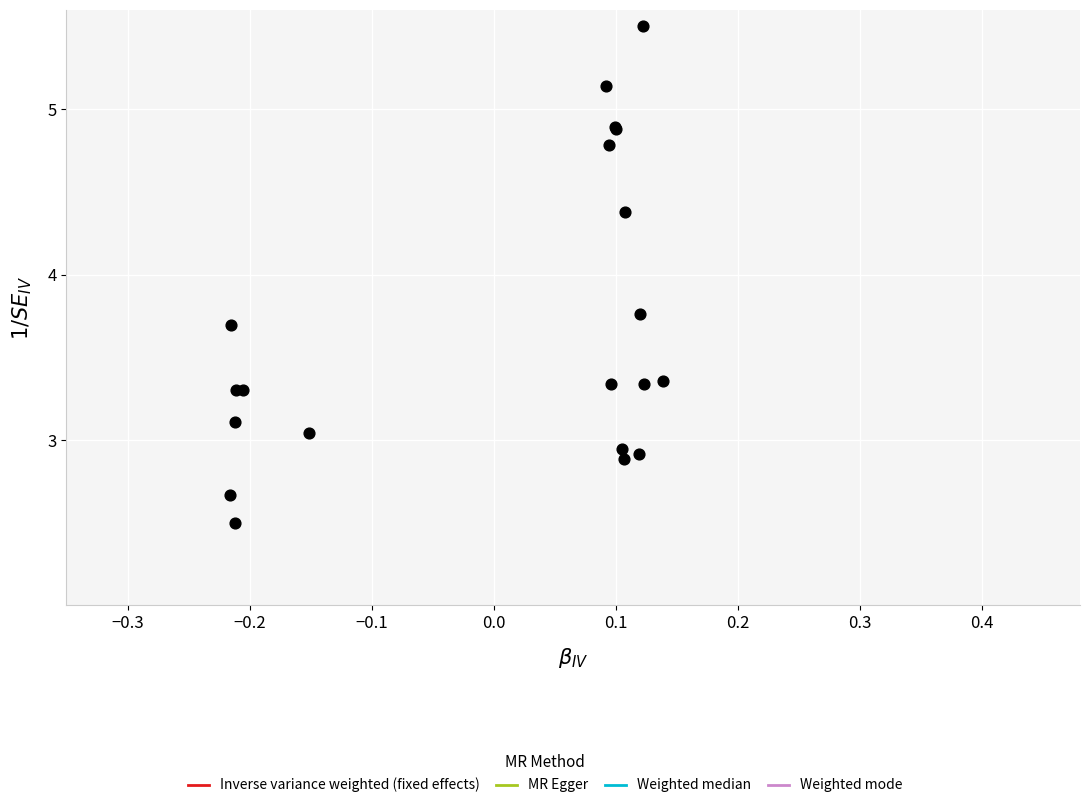

What Y value in the scatter plot is closest to 4?

3.8